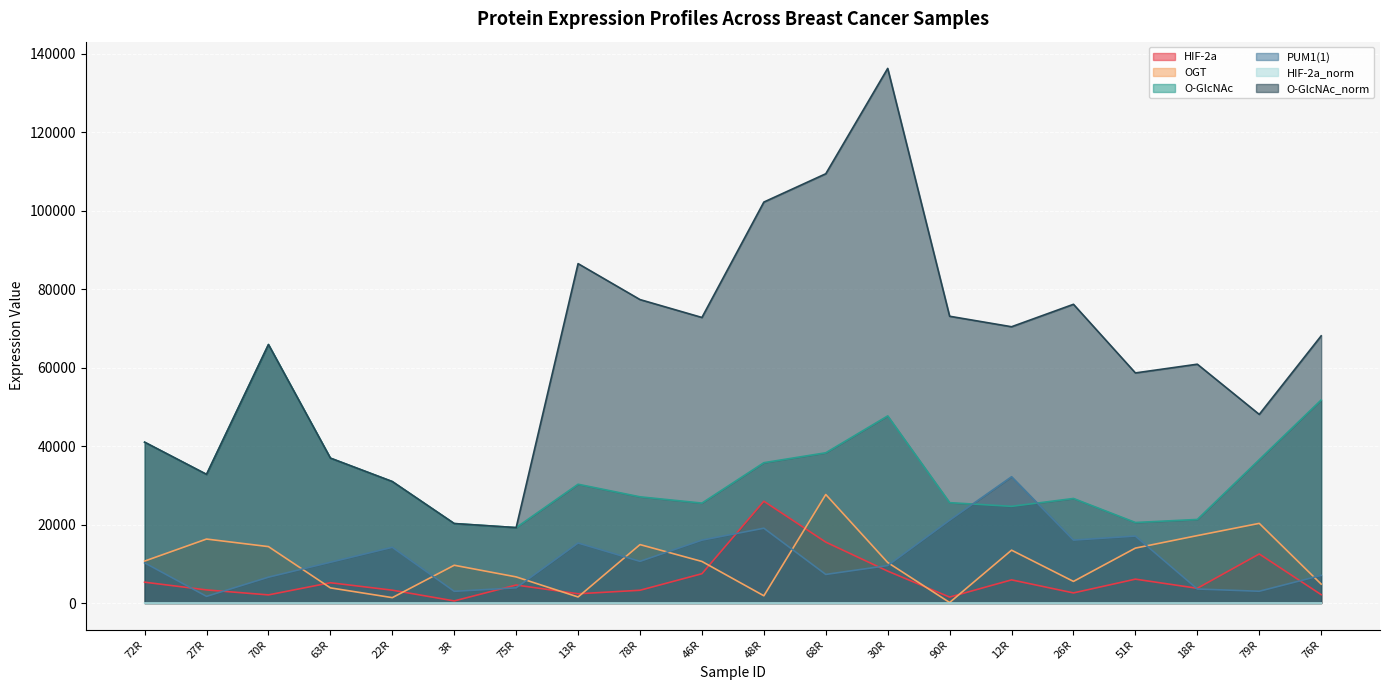

At which label does PUM1(1) reach its peak?

12R